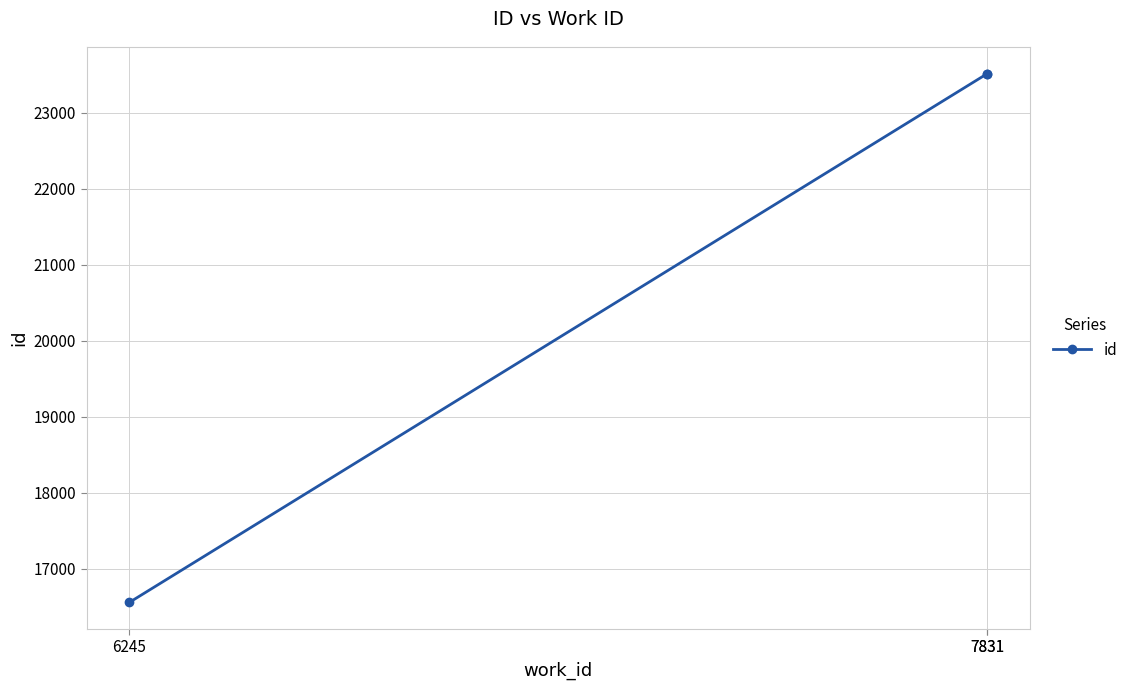

Does the chart have visible grid lines?

Yes